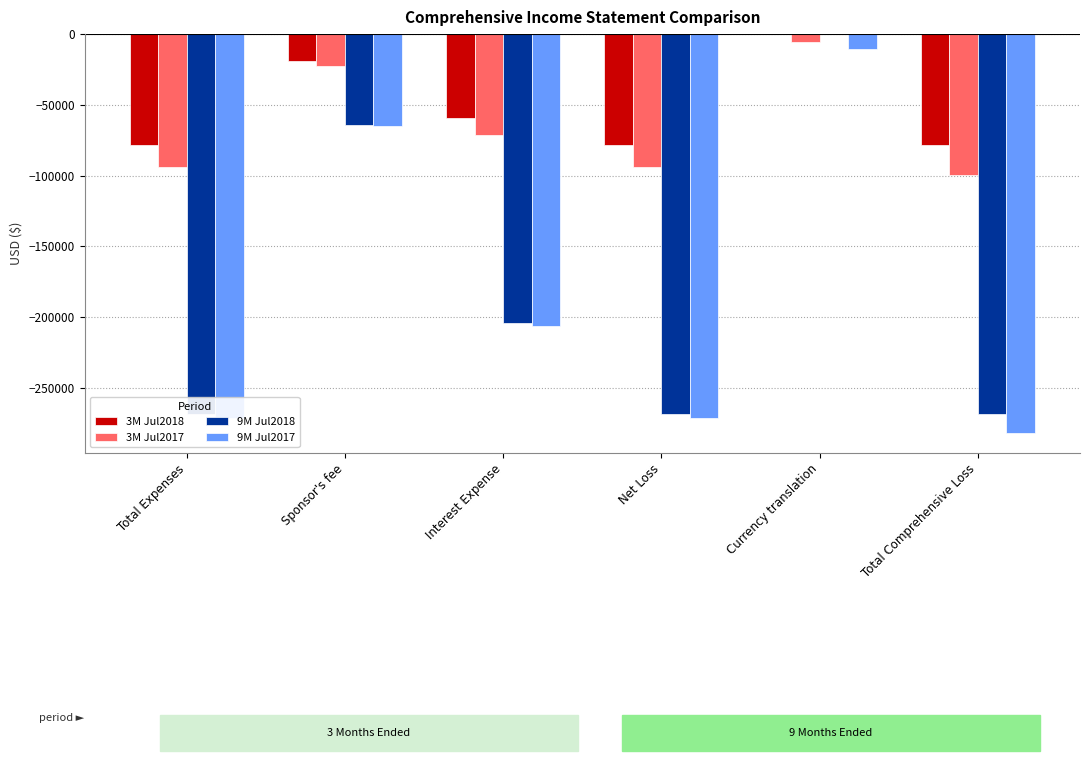

At which label does 3M Jul2018 reach its peak?

Currency translation